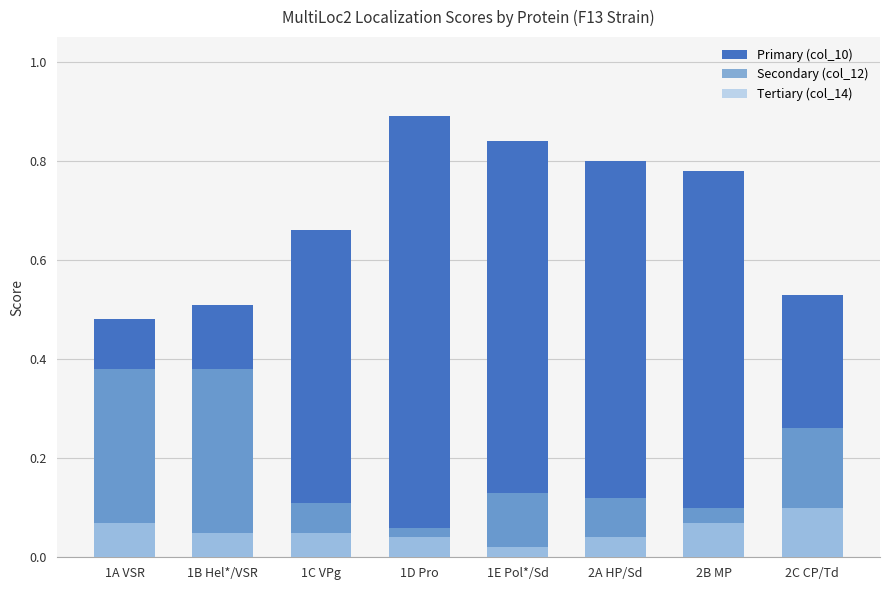

Which series has the widest spread of values?

Primary (col_10)